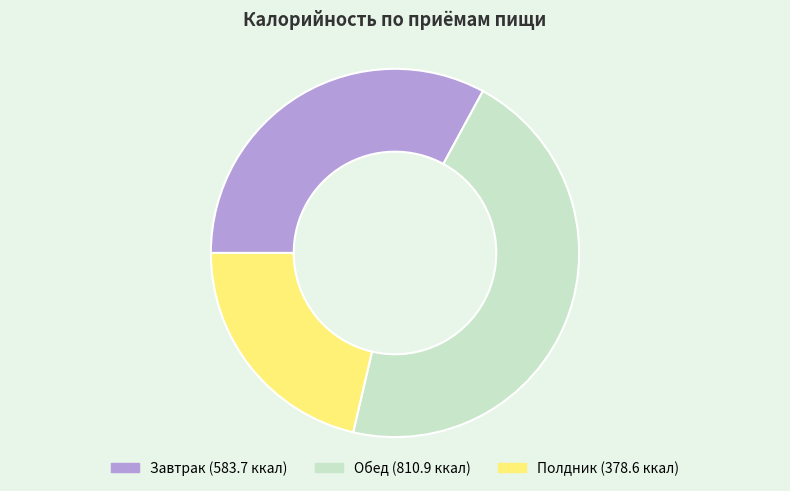

Which slice is the largest?

Обед